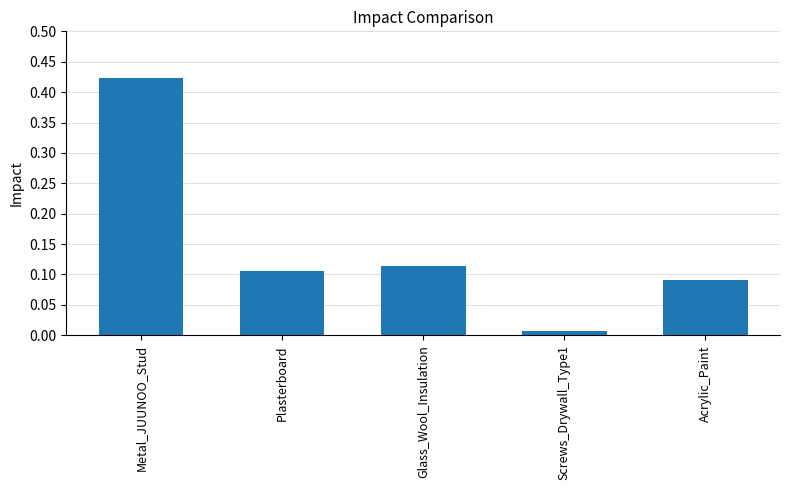

Between Plasterboard and Glass_Wool_Insulation, which is larger?

Glass_Wool_Insulation